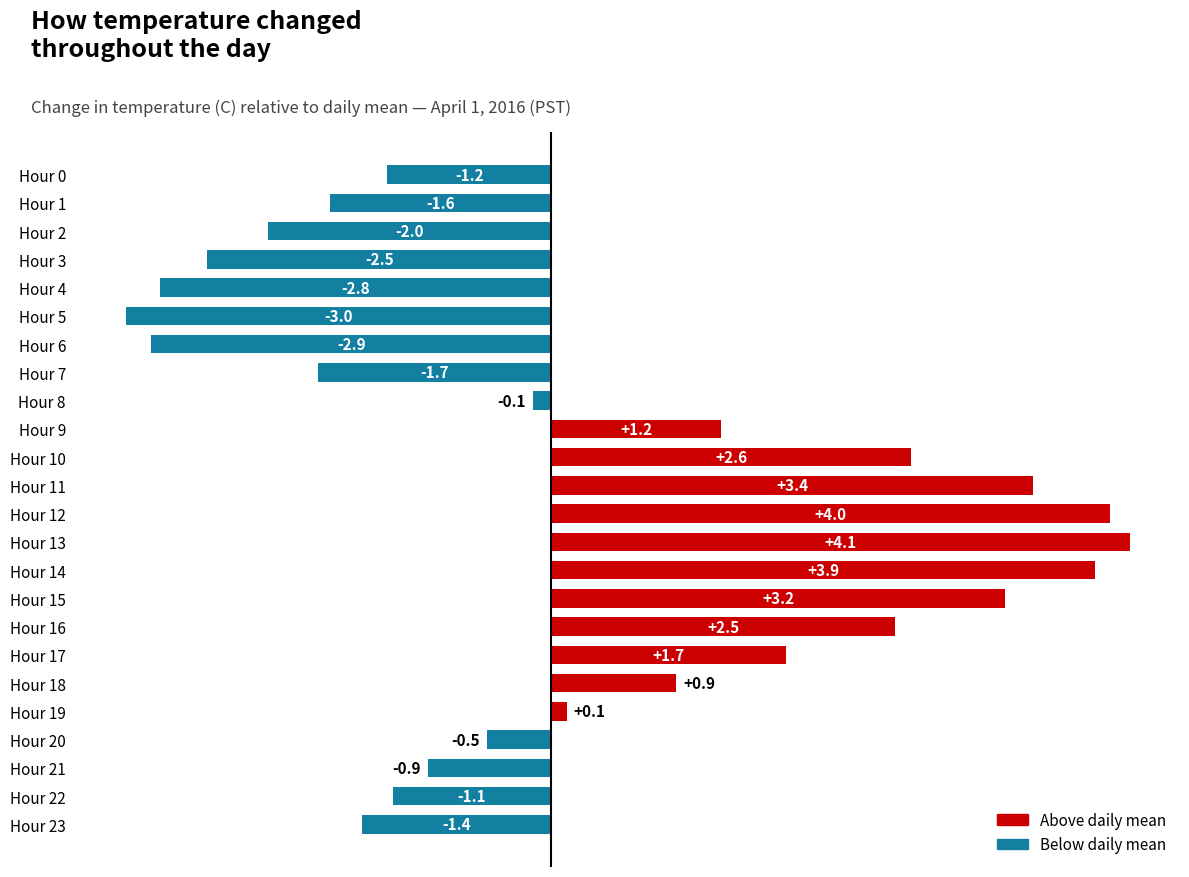

What value does the data have at Hour 9?

1.2